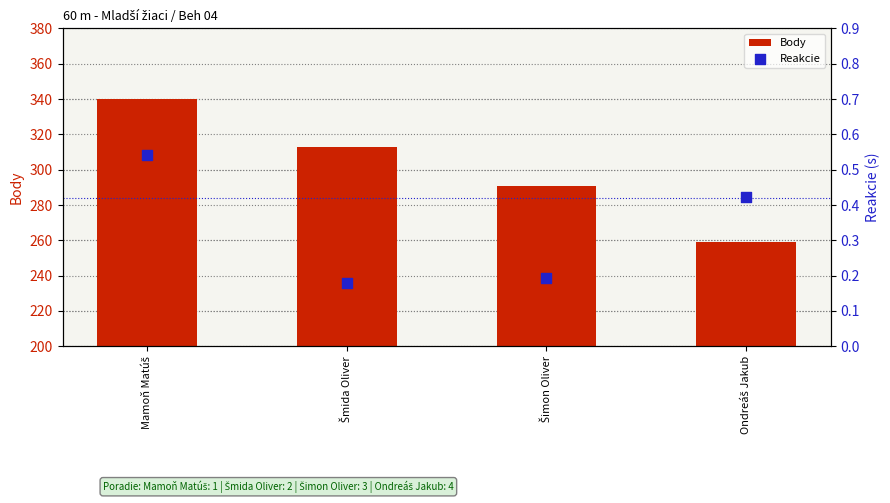

Which series reaches the maximum Y coordinate?

Body